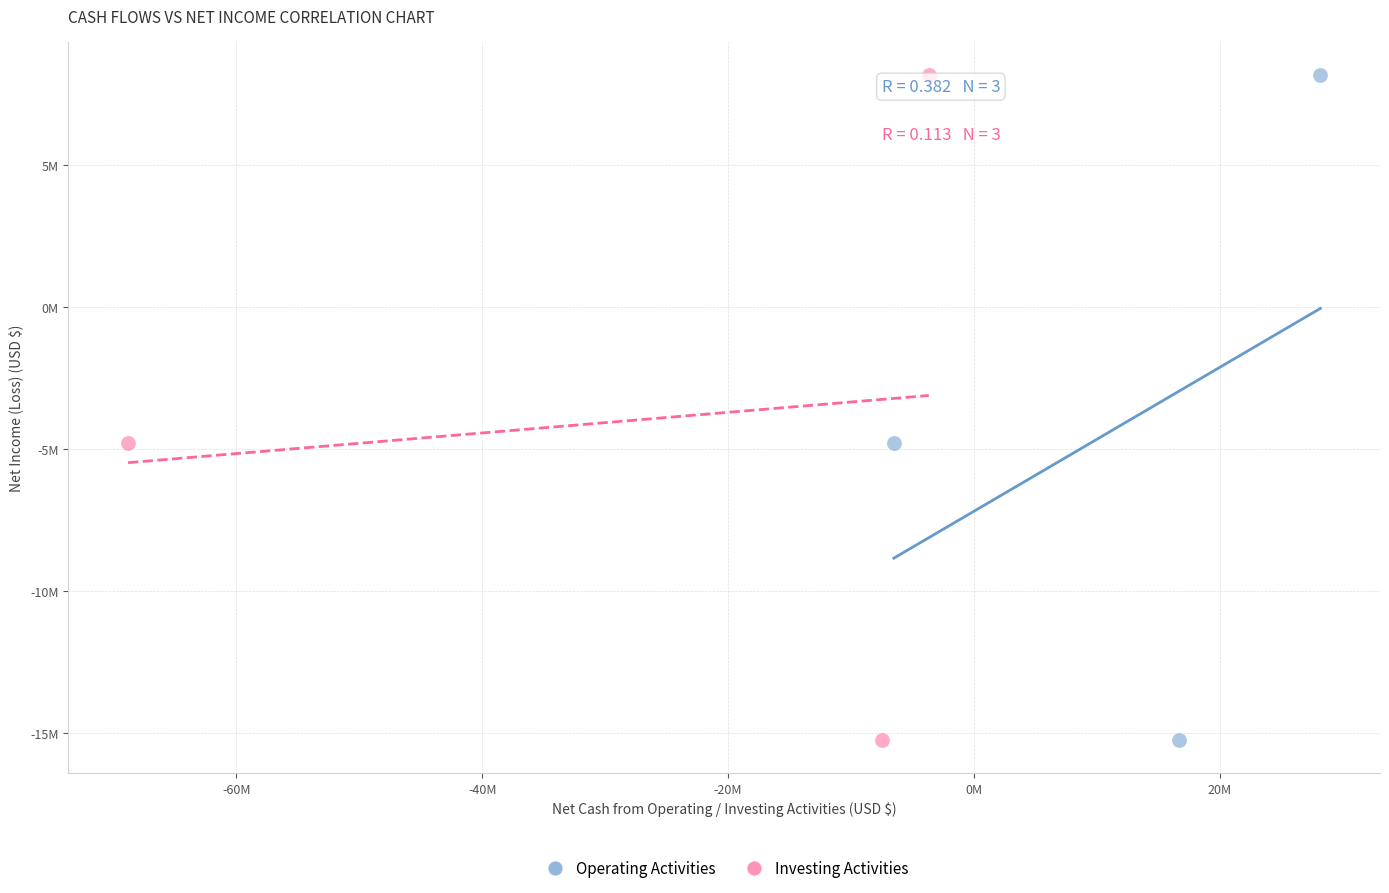

What are all the series names shown in the legend?

Operating Activities, Investing Activities